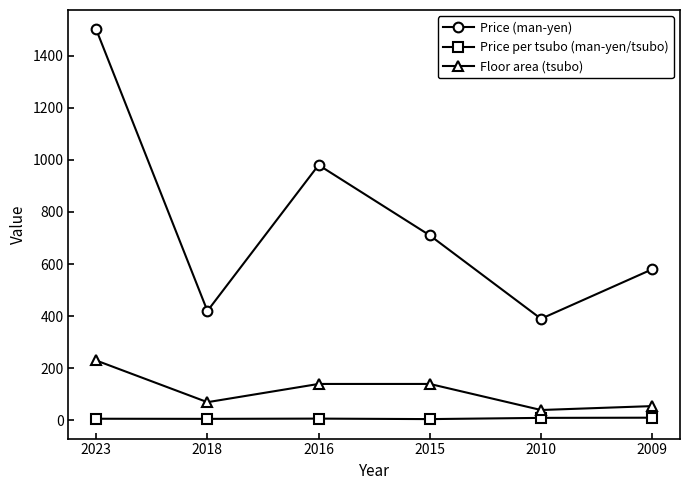

Where is Price (man-yen) nearest to the value 945?

2016